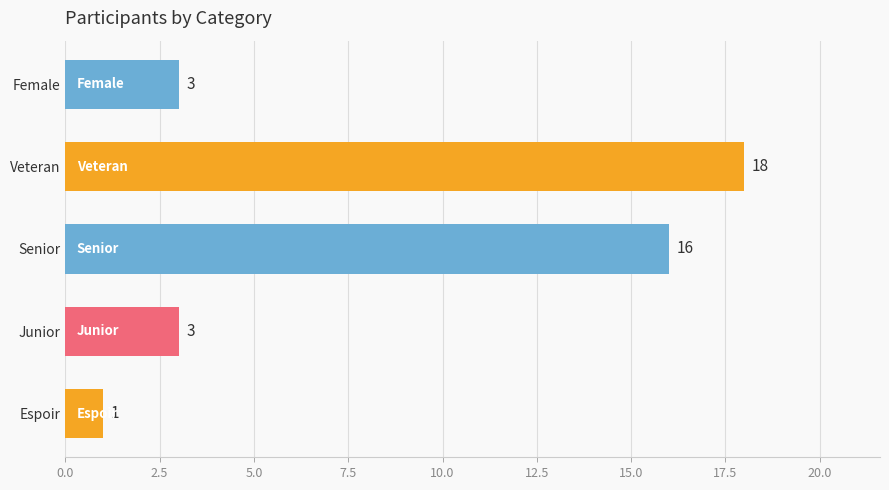

Reading bottom to top, what are all the values shown in this chart?

1	3	16	18	3